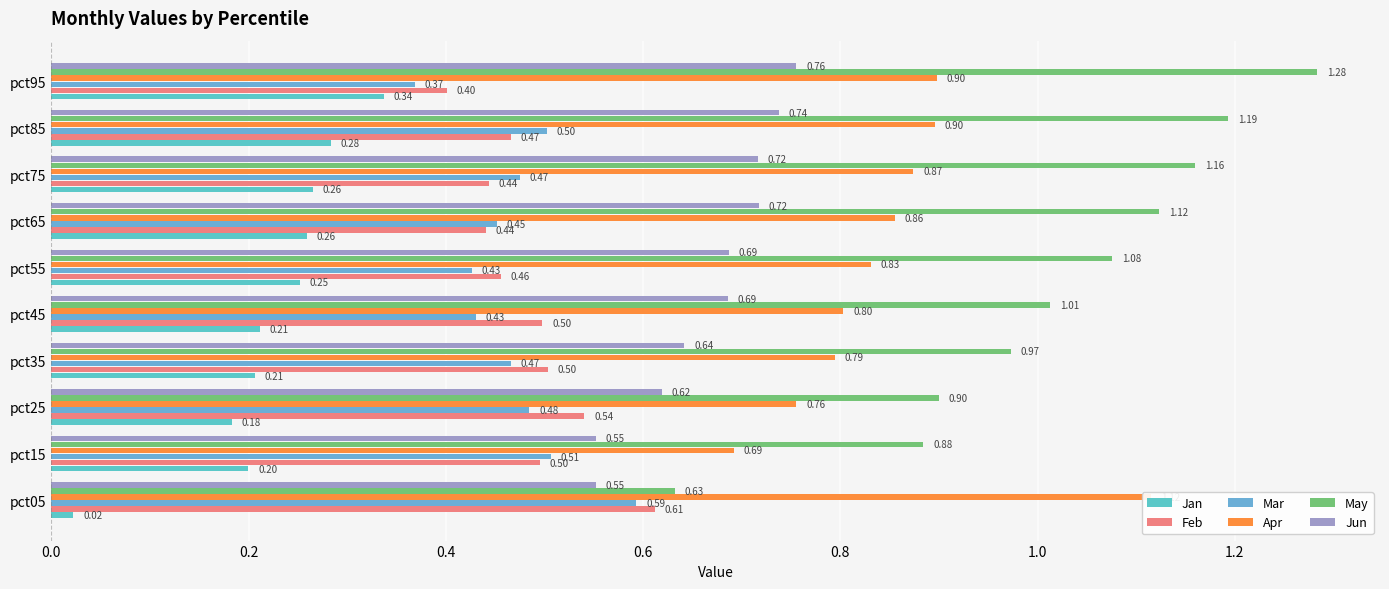

Reading left to right, what are all the values shown in this chart?

Jan: 0.0	0.2	0.2	0.2	0.2	0.3	0.3	0.3	0.3	0.3
Feb: 0.6	0.5	0.5	0.5	0.5	0.5	0.4	0.4	0.5	0.4
Mar: 0.6	0.5	0.5	0.5	0.4	0.4	0.5	0.5	0.5	0.4
Apr: 1.1	0.7	0.8	0.8	0.8	0.8	0.9	0.9	0.9	0.9
May: 0.6	0.9	0.9	1.0	1.0	1.1	1.1	1.2	1.2	1.3
Jun: 0.6	0.6	0.6	0.6	0.7	0.7	0.7	0.7	0.7	0.8